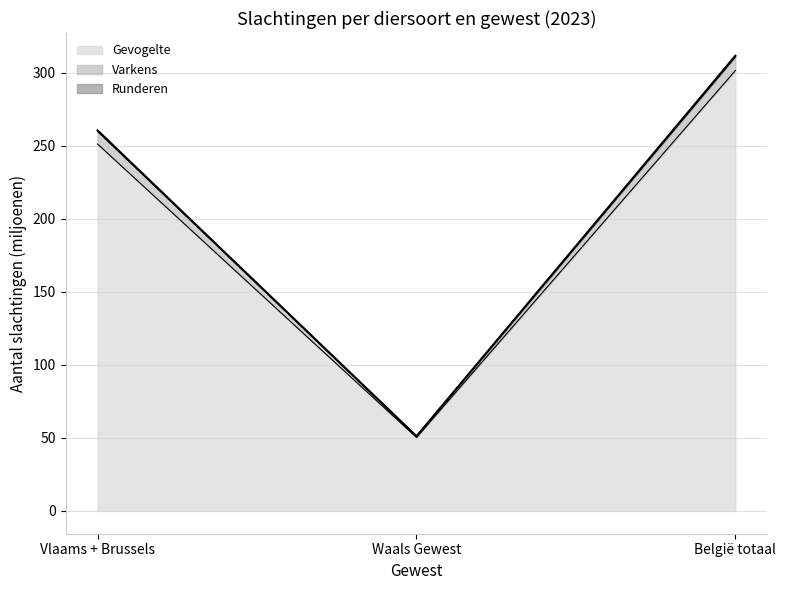

At which category is the sum across all series the highest?

België totaal